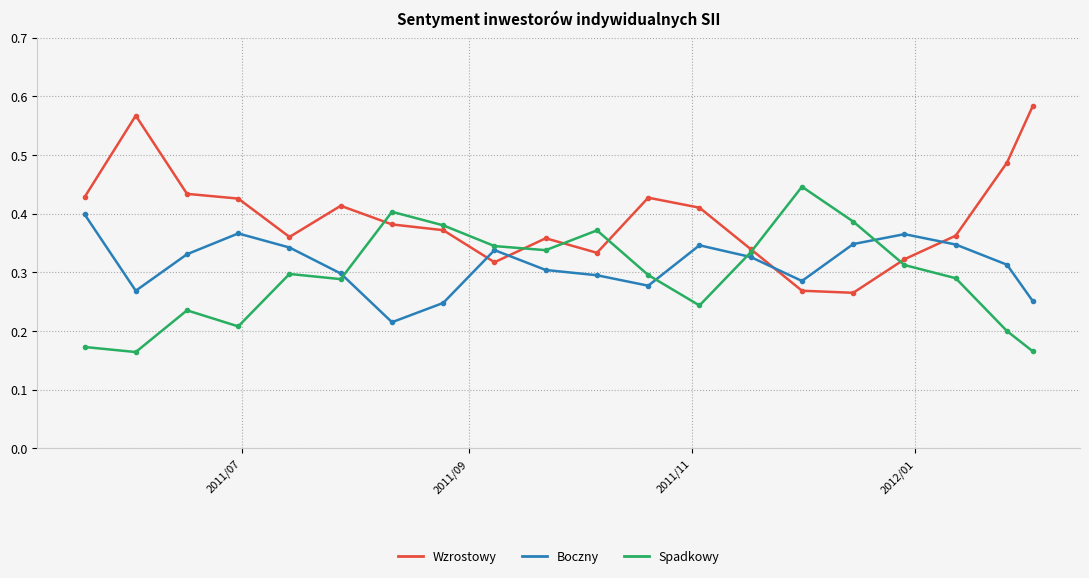

True or false: Wzrostowy has more than 1 points higher than both neighbors.

True